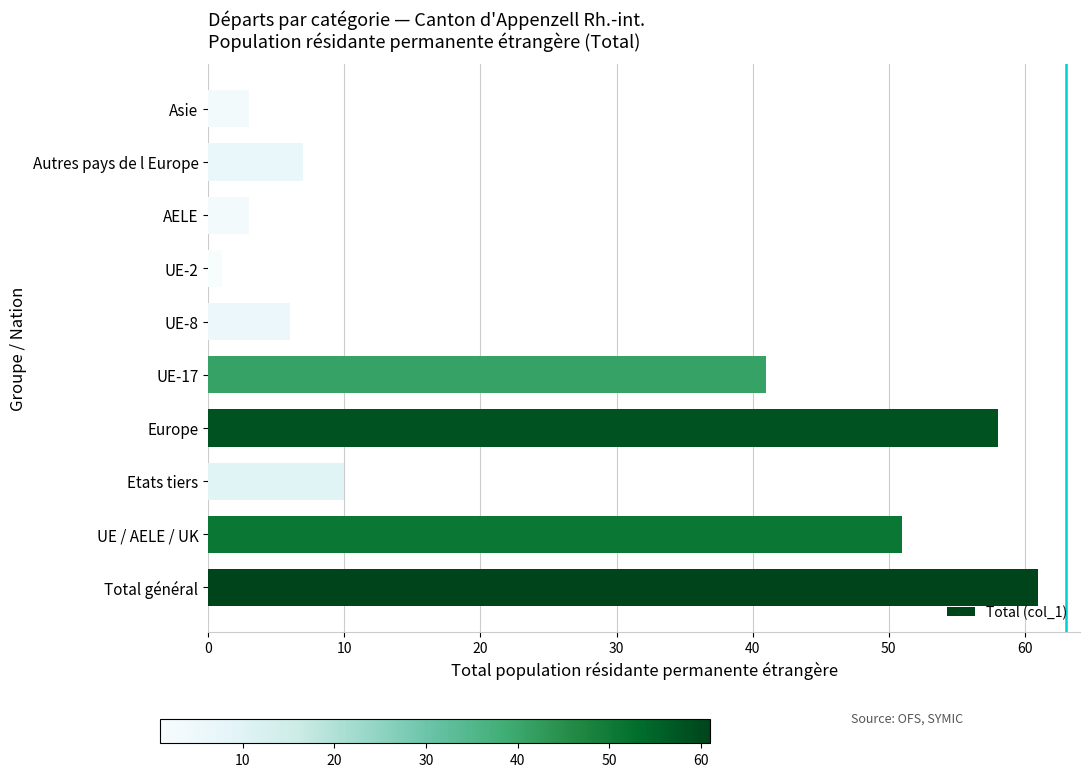

What is the average value?

24